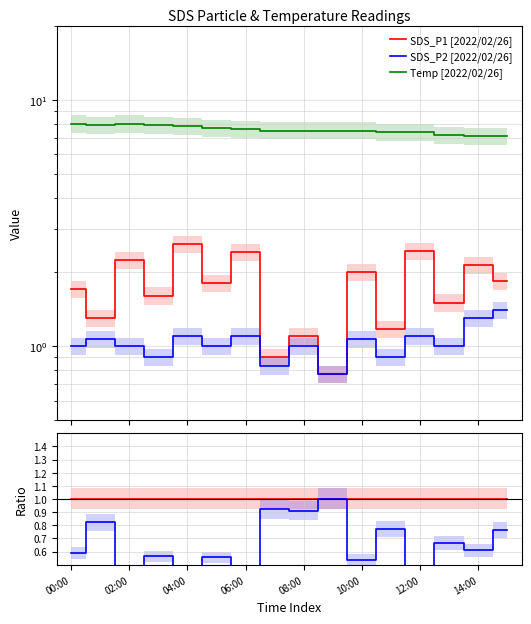

At which label is Temp [2022/02/26] closest to 7?

14:00